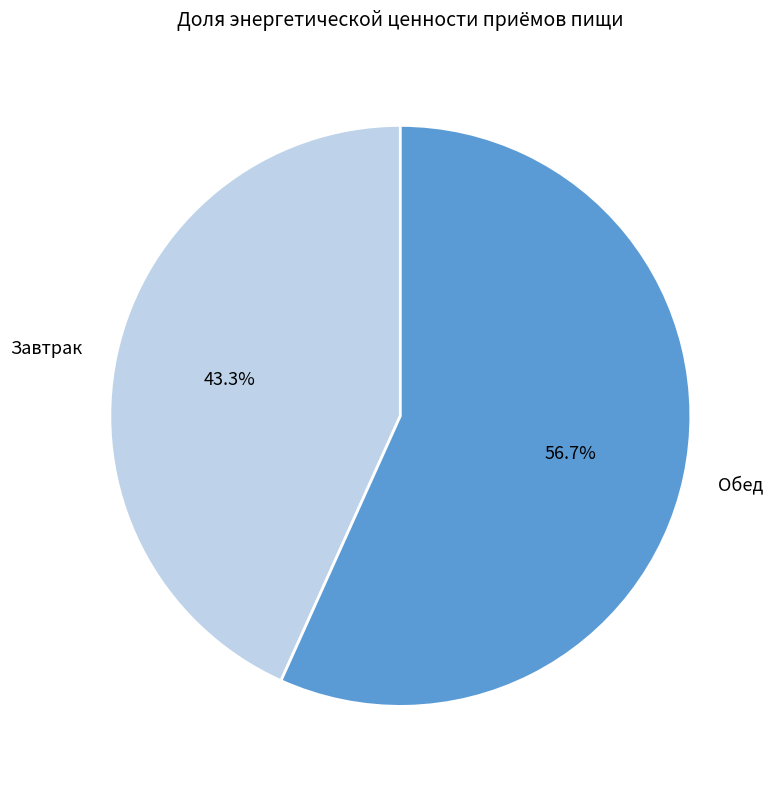

True or false: Обед accounts for 57% of the total.

True